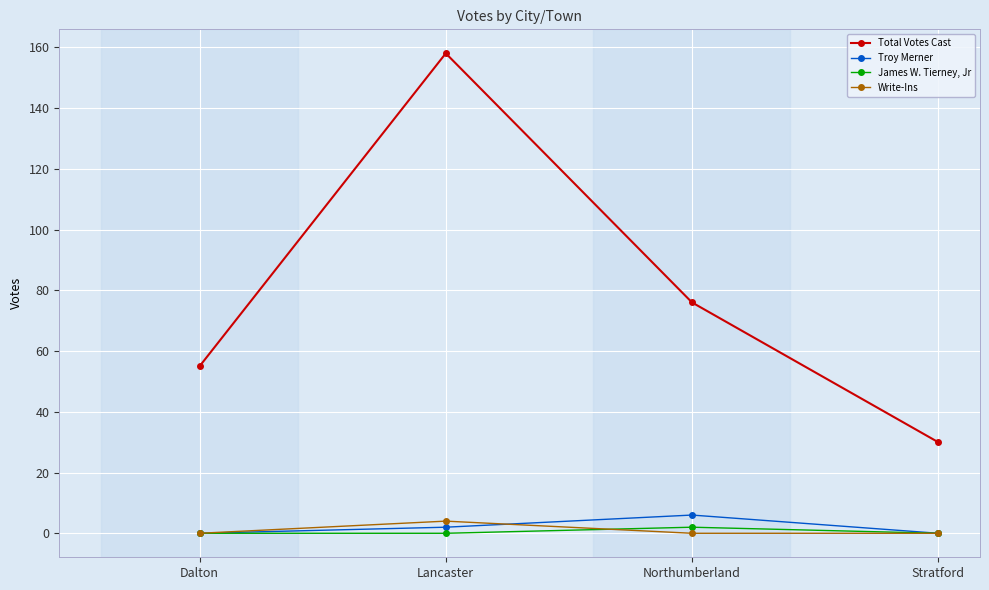

At Lancaster, list the series in order from smallest to largest.

James W. Tierney, Jr, Troy Merner, Write-Ins, Total Votes Cast